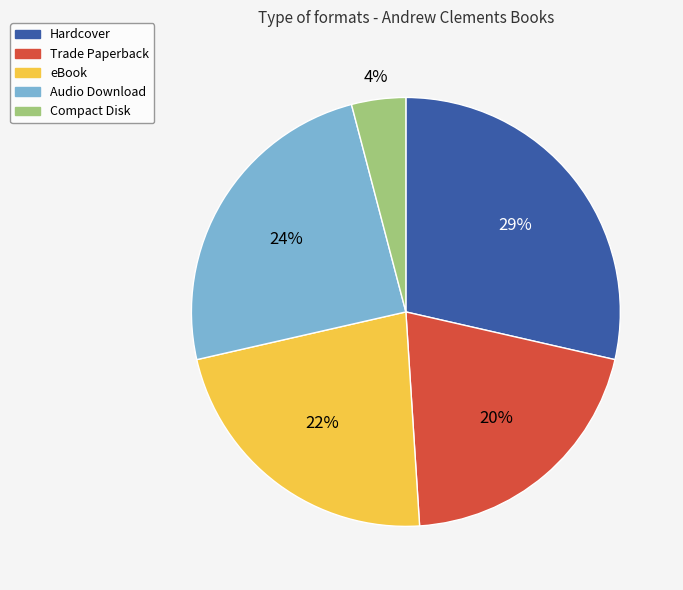

To the nearest percent, what is the difference between the eBook and Trade Paperback slice percentages?

2%